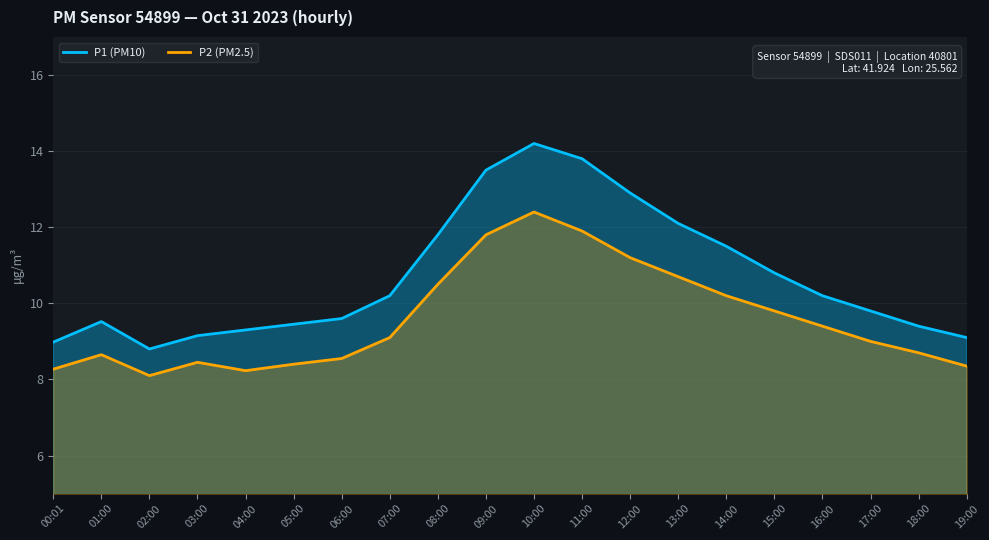

What is the sum of the P1 (PM10) values at 18:00 and 17:00?

19.2